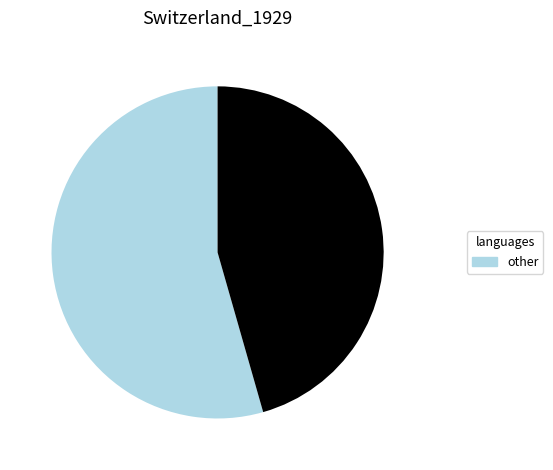

Is there a majority slice in this chart?

Yes